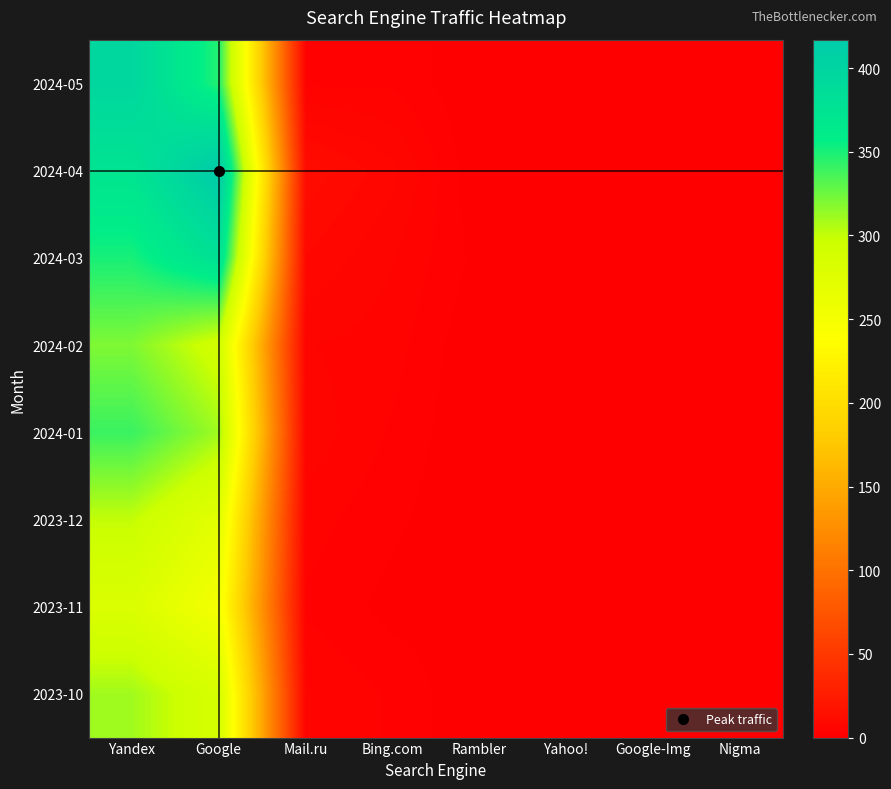

What is the difference between the highest and lowest values at Bing.com?

6